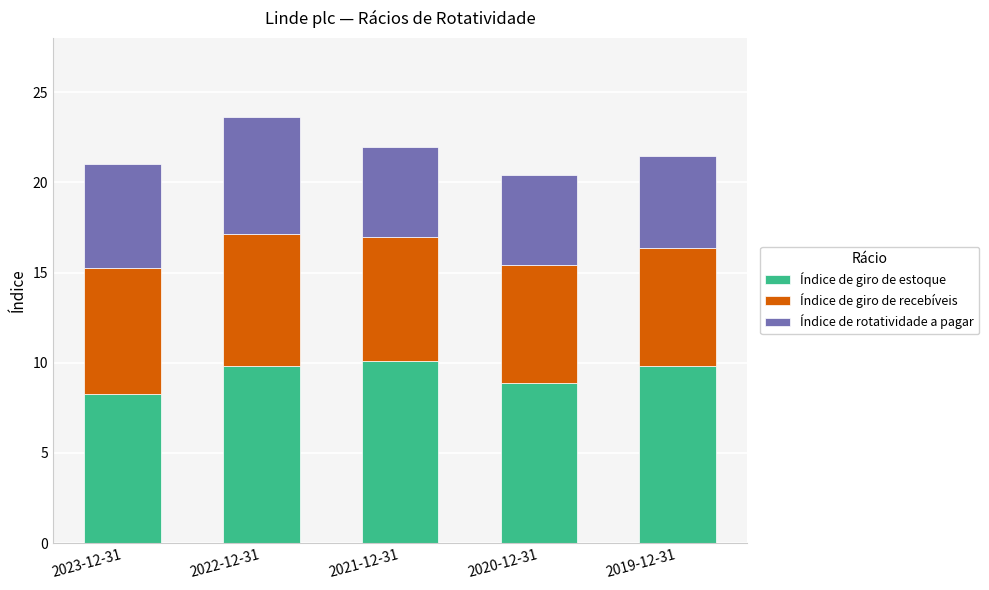

Does the chart contain any negative values?

No